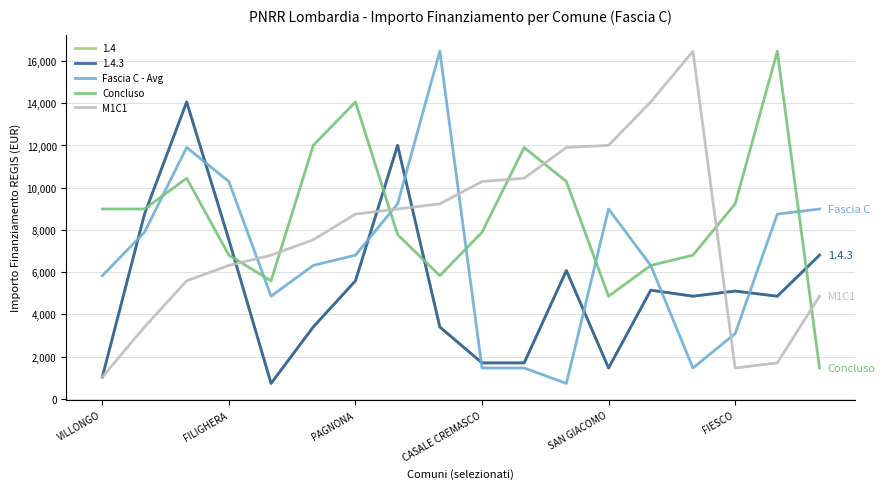

What is the minimum value for Fascia C - Avg?

729